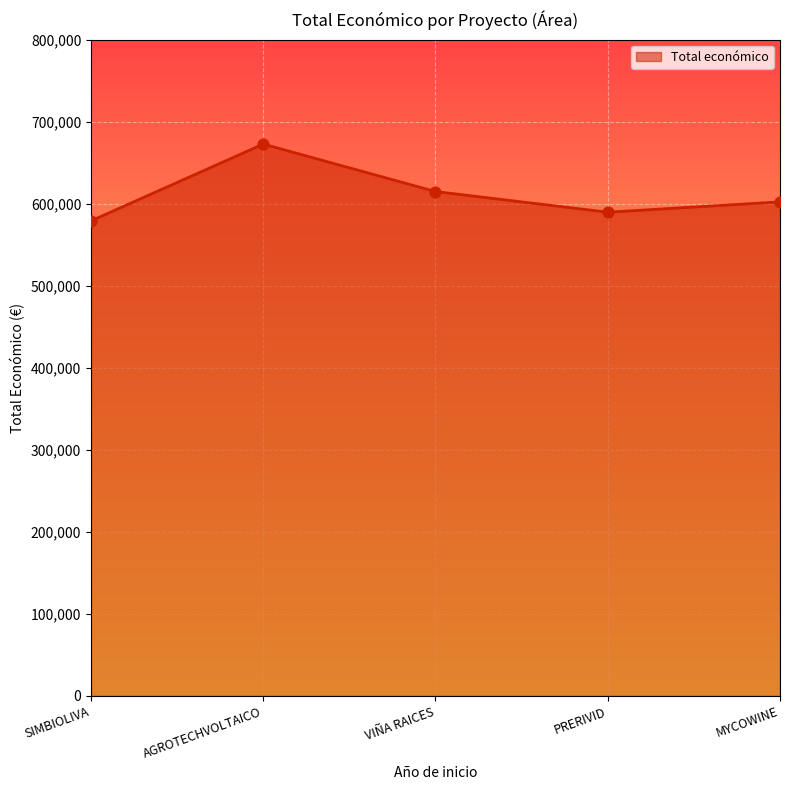

What is the approximate value at PRERIVID?

589731.0